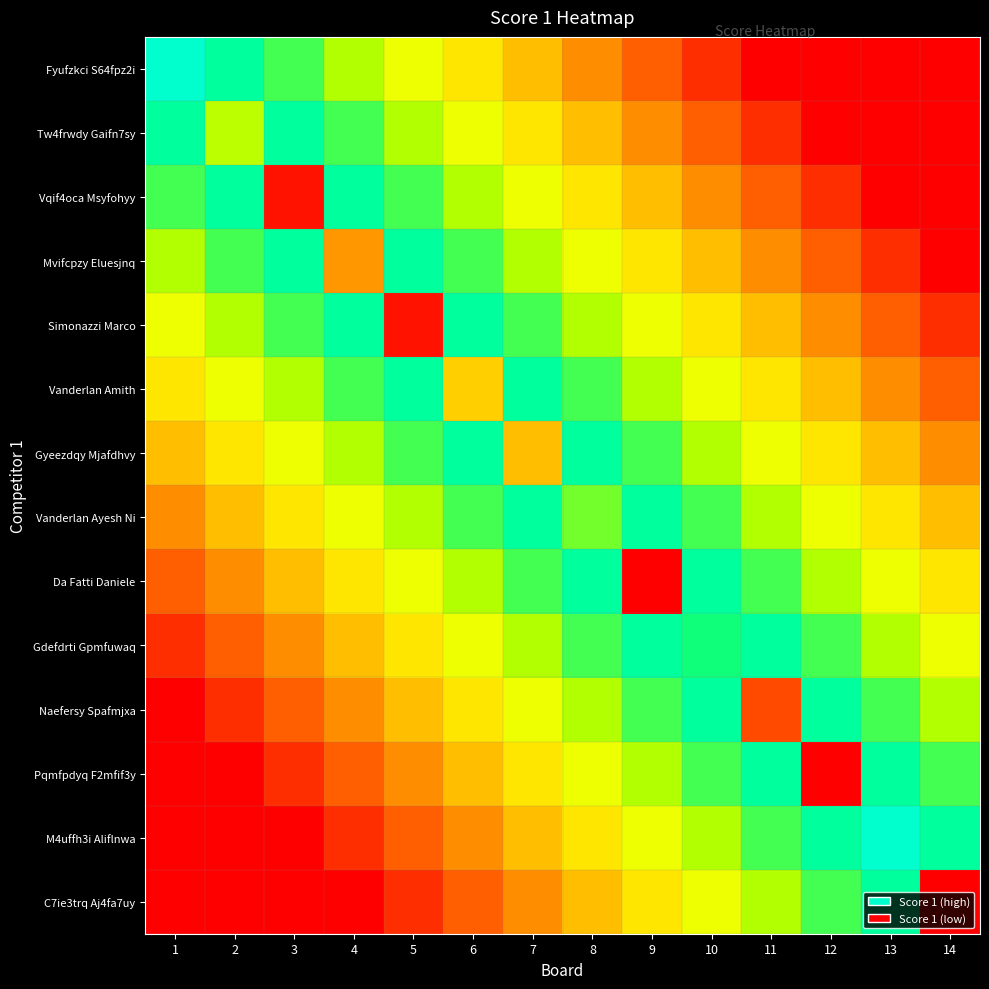

Which series has the largest range (max minus min)?

Fyufzkci S64fpz2i